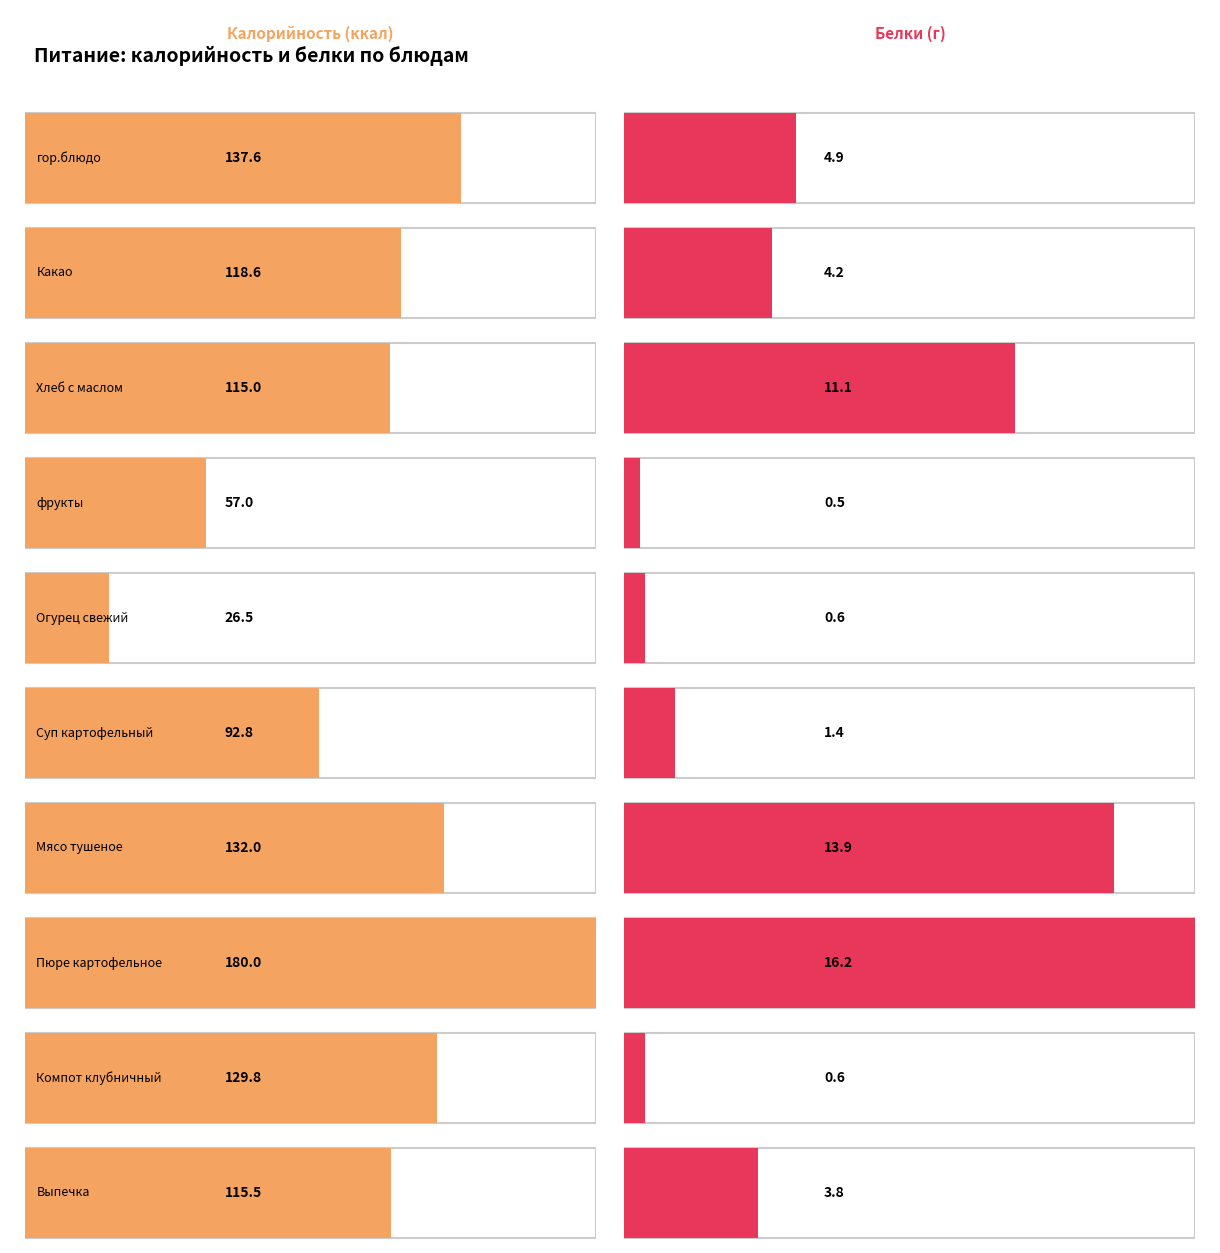

What are all the series names shown in the legend?

Калорийность, Белки